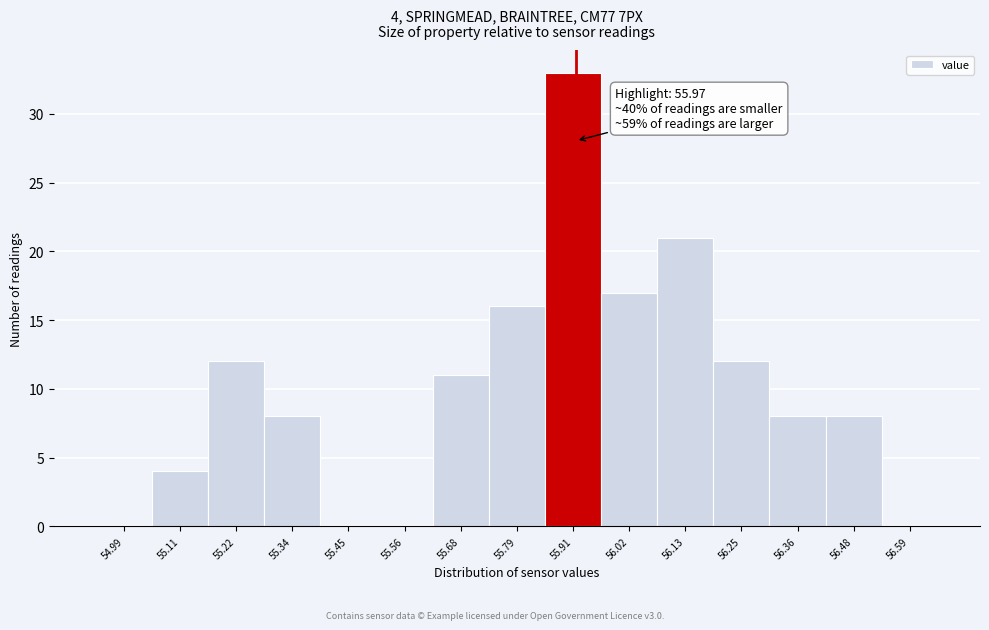

Reading left to right, transcribe all the data shown in this chart.

54.99=0	55.11=4	55.22=12	55.34=8	55.45=0	55.56=0	55.68=11	55.79=16	55.91=33	56.02=17	56.13=21	56.25=12	56.36=8	56.48=8	56.59=0